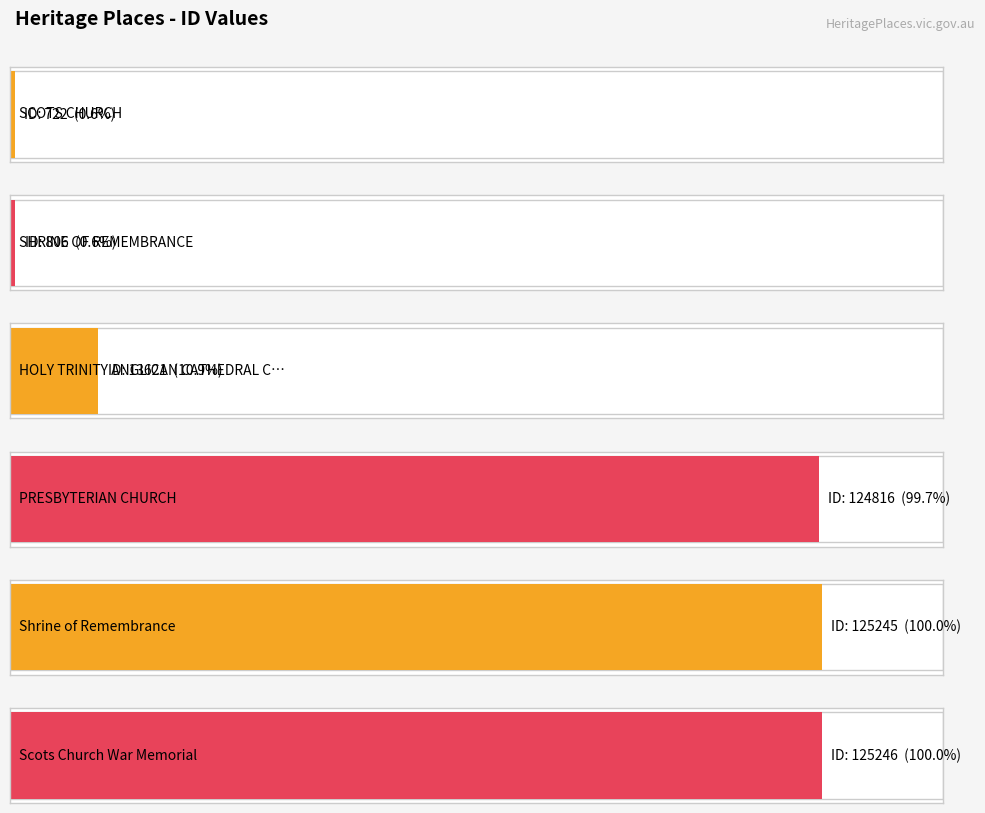

Read the value at Scots Church War Memorial, to the nearest 10.

125250